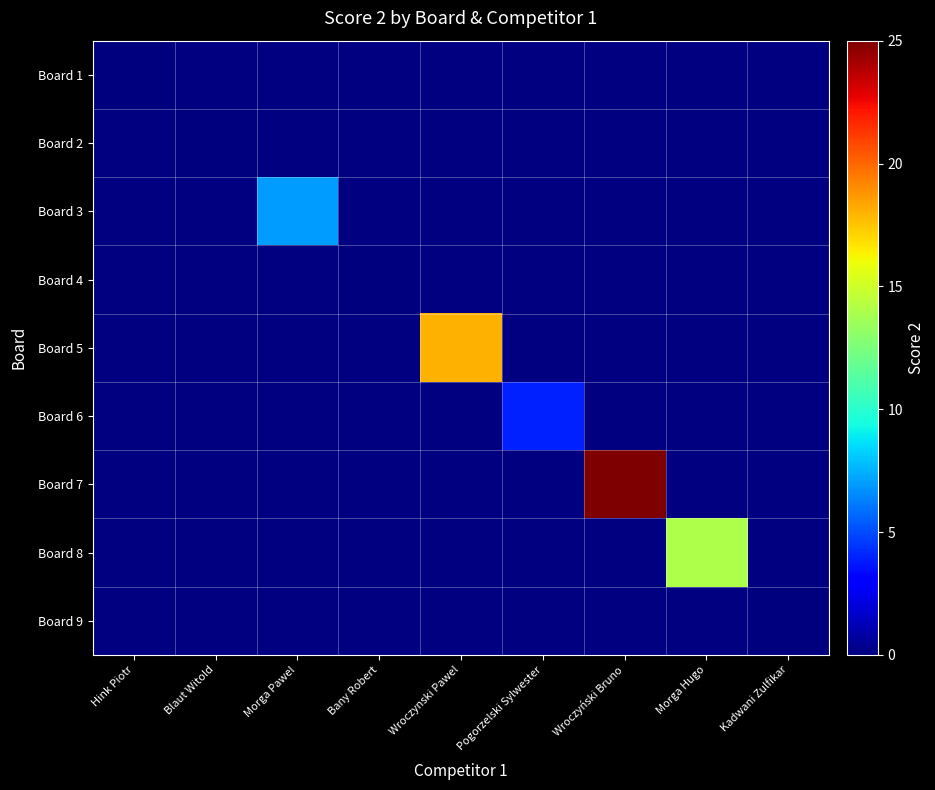

At which label does Board 5 reach its minimum?

Hink Piotr